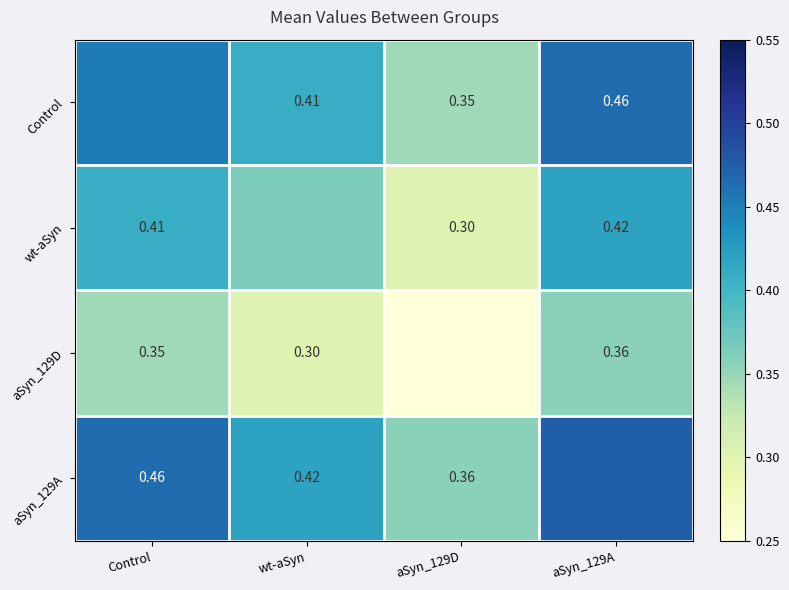

Is the value of aSyn_129D at aSyn_129A greater than the value of wt-aSyn at aSyn_129D?

Yes